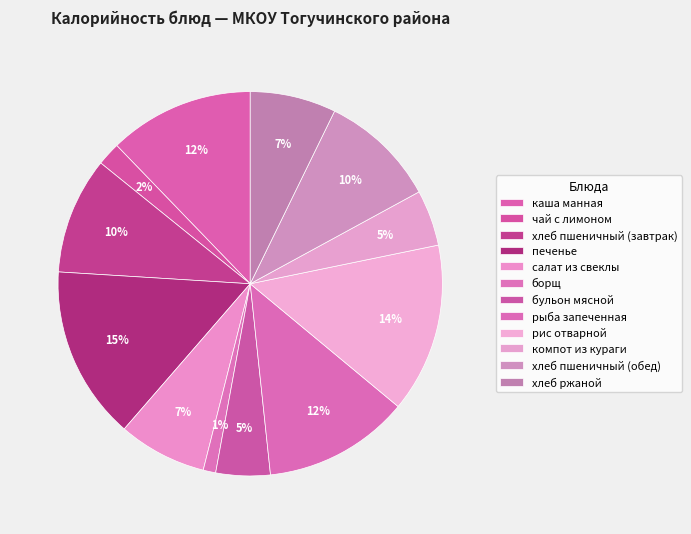

Approximately how many times larger is the value at компот из кураги compared to хлеб пшеничный (обед)?

0.5